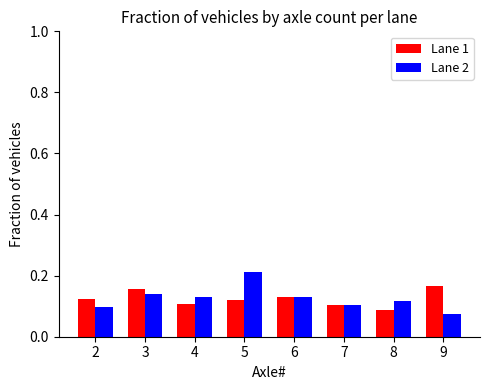

Between 3 and 5, which series saw the biggest shift?

Lane 2